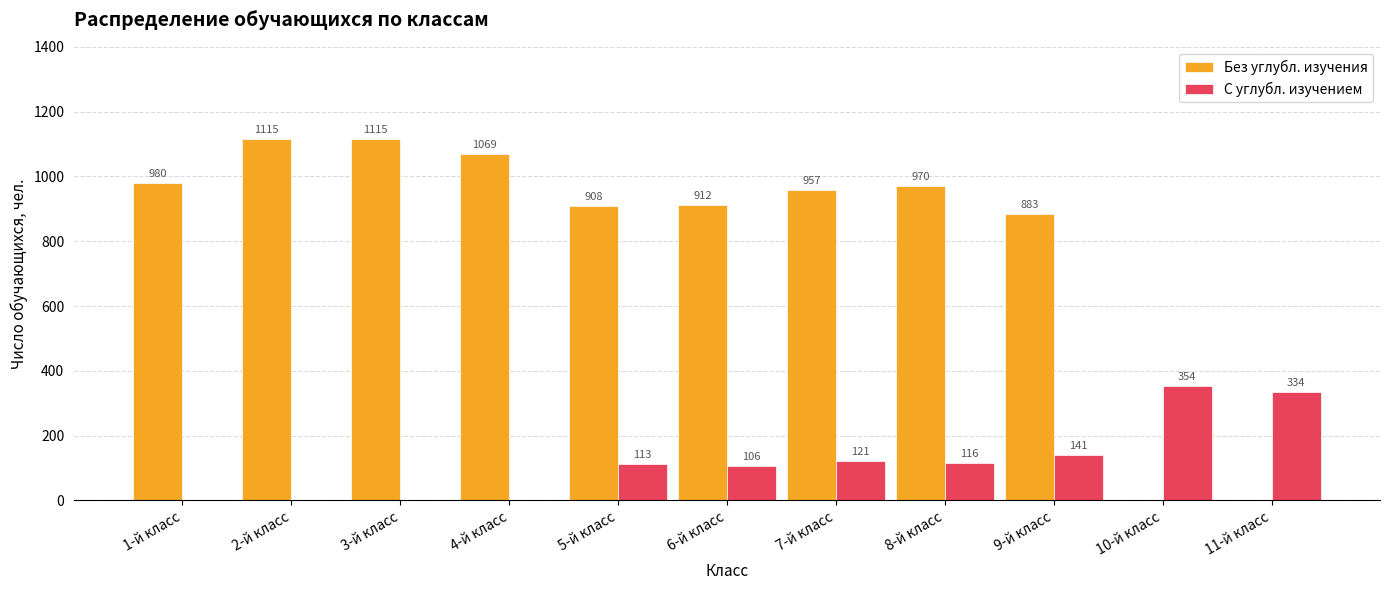

Reading left to right, what are all the values shown in this chart?

Без углубл. изучения: 980	1115	1115	1069	908	912	957	970	883	0	0
С углубл. изучением: 0	0	0	0	113	106	121	116	141	354	334